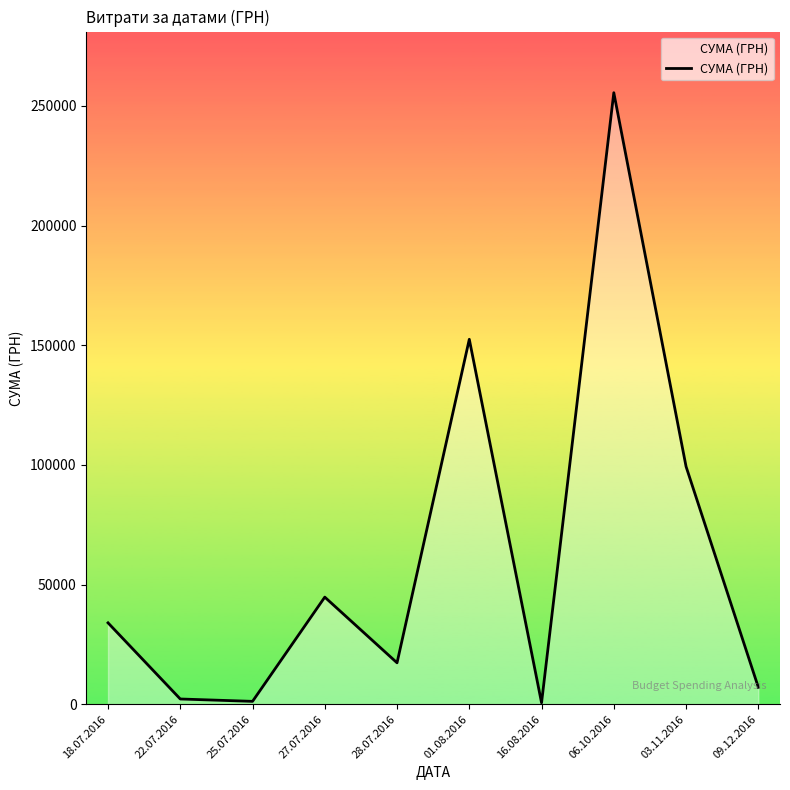

At which category does the chart reach its peak across all series?

06.10.2016